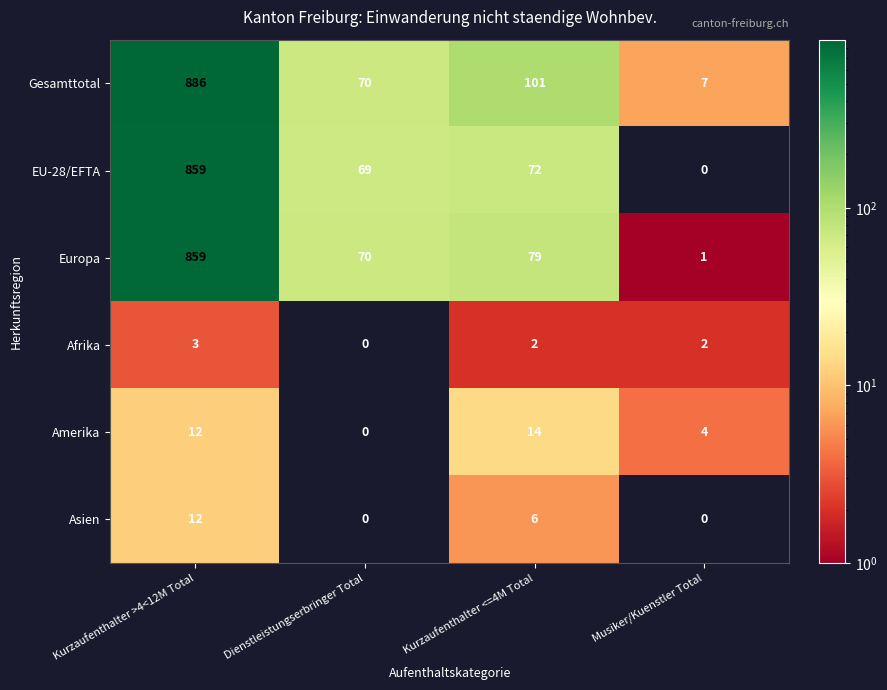

What is the average value of the Europa series?

252